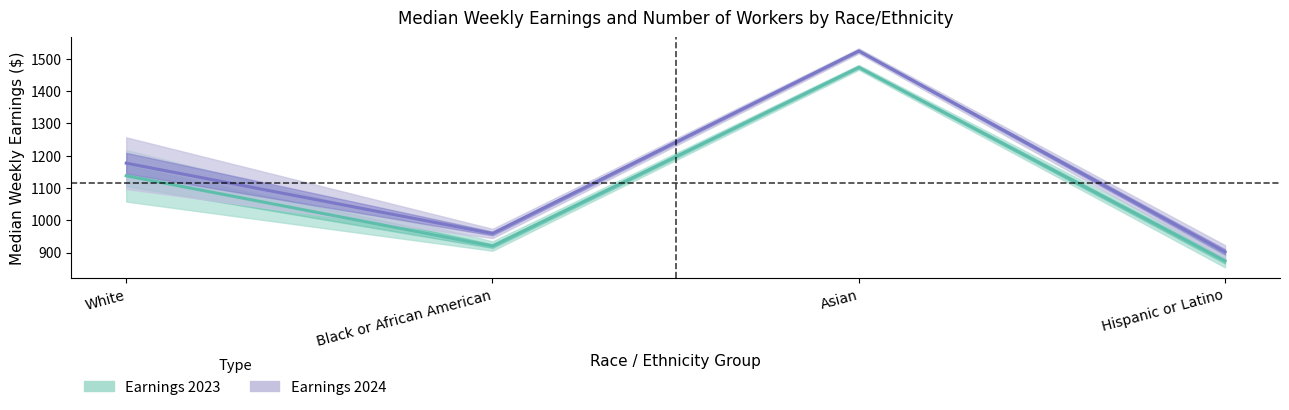

What is the difference between the Median Weekly Earnings 2024 values at Hispanic or Latino and Asian?

623